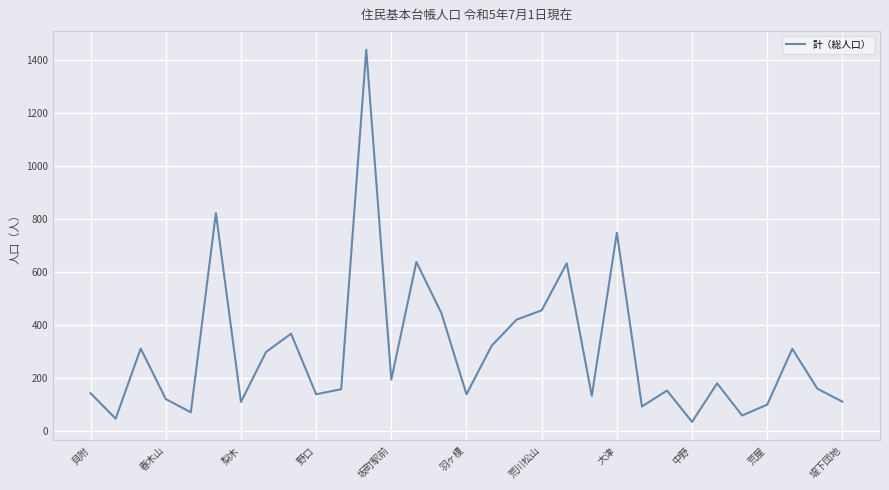

What is the difference between the maximum and minimum values?

1401